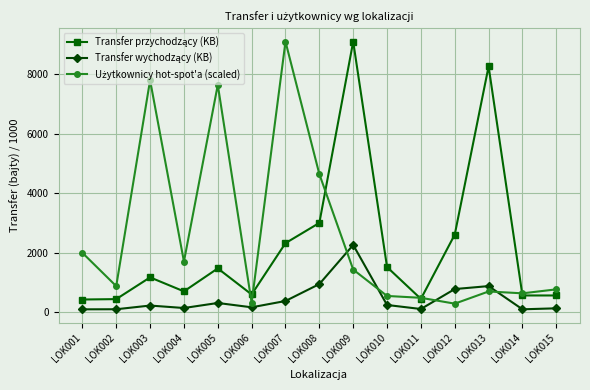

How many distinct data groups are displayed?

3